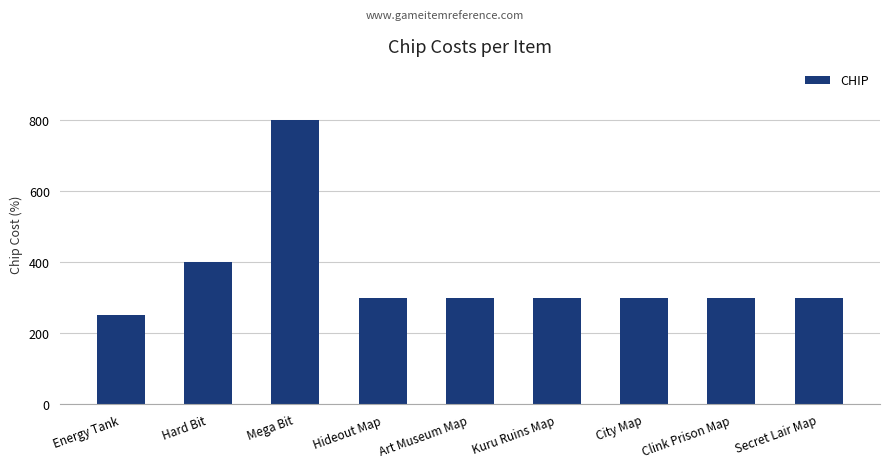

What is the sum of all values?

3250